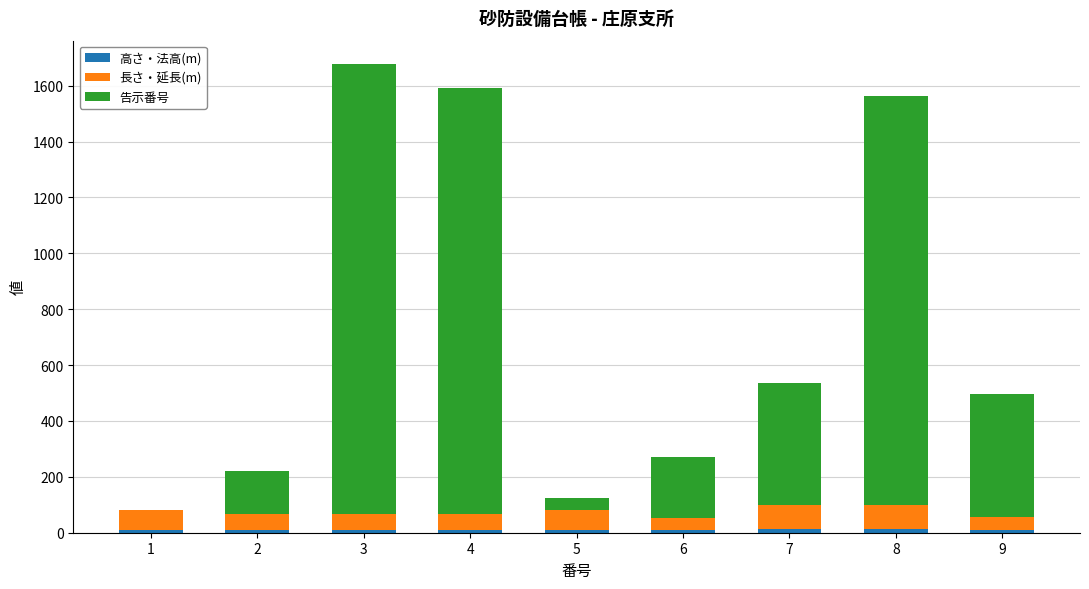

Are the bars horizontal?

No